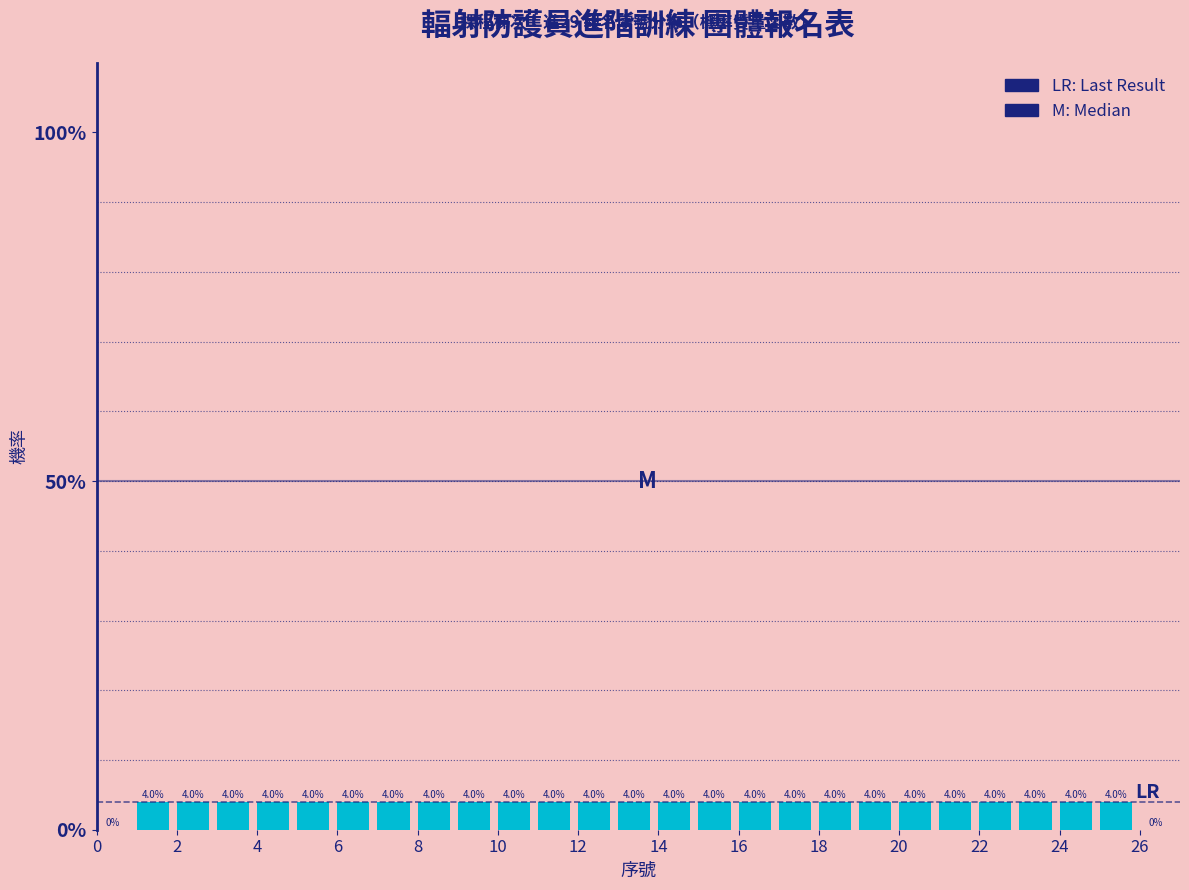

How tall is the bar that spans 24 to 25 on the x-axis?

4.0